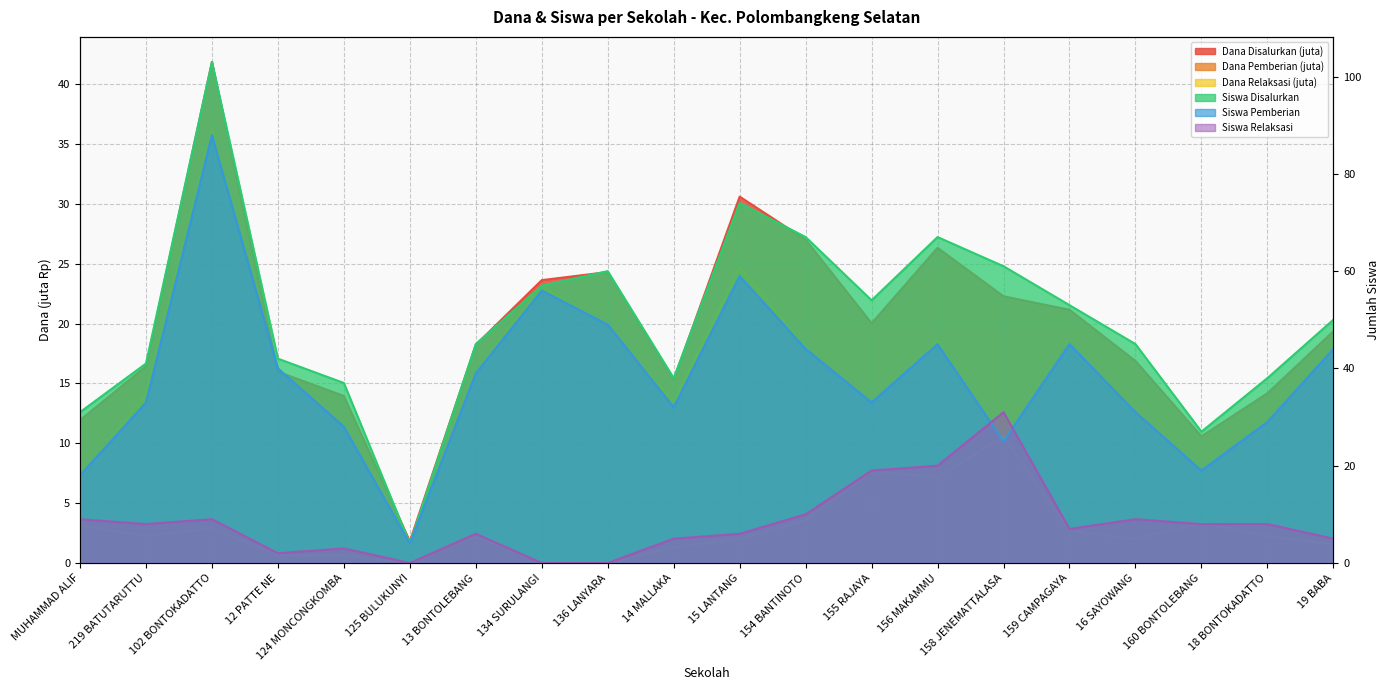

The value of Siswa Disalurkan at 154 BANTINOTO is 97.4. True or false?

False